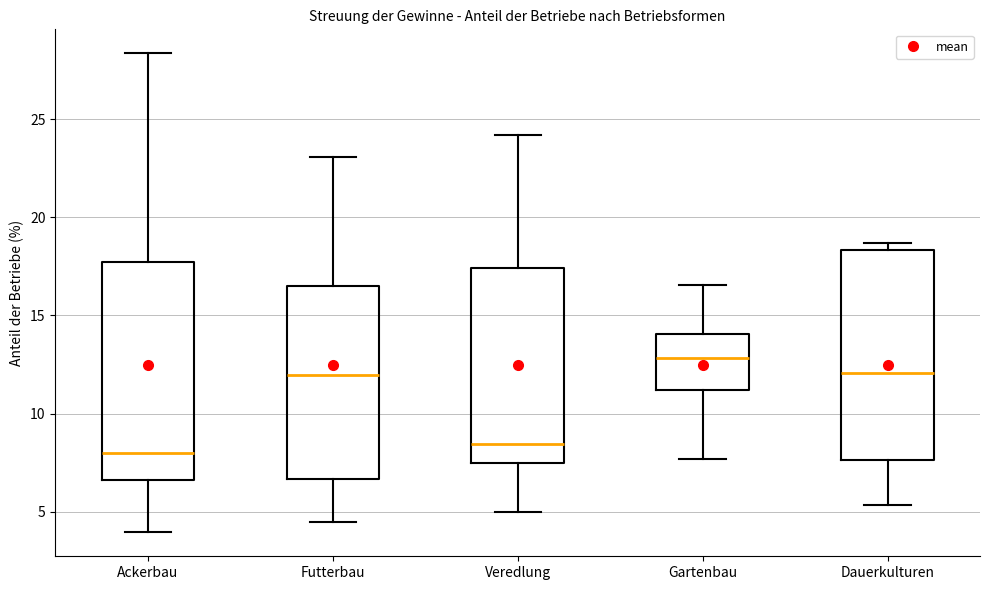

Reading left to right, transcribe this box plot: for each box, give where its median line is, the range the box spans, and where its two whiskers end, as read against the y-axis. The values are not printed on the chart, so give them approximately, as read against the axis.

Ackerbau: median 8.0, box 6.5 to 17.5, whiskers 4.0 to 28.5
Futterbau: median 12.0, box 6.5 to 16.5, whiskers 4.5 to 23.0
Veredlung: median 8.5, box 7.5 to 17.5, whiskers 5.0 to 24.0
Gartenbau: median 13.0, box 11.0 to 14.0, whiskers 7.5 to 16.5
Dauerkulturen: median 12.0, box 7.5 to 18.5, whiskers 5.5 to 18.5 (just above the box's upper edge)